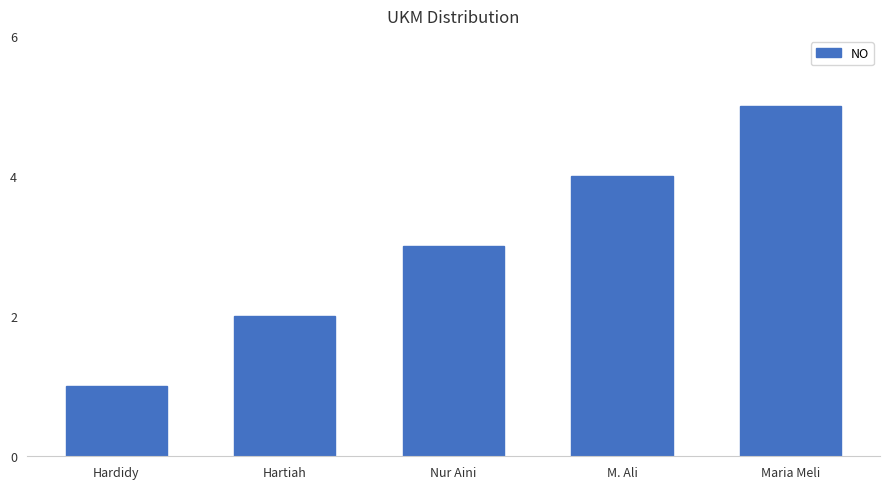

What value does the data have at Nur Aini?

3